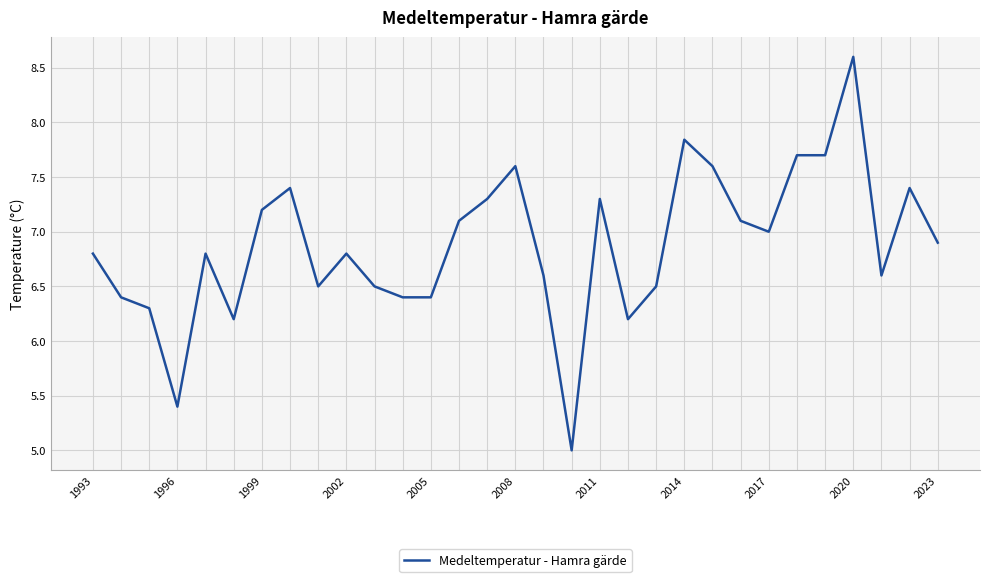

What is the maximum value shown in the chart?

8.6